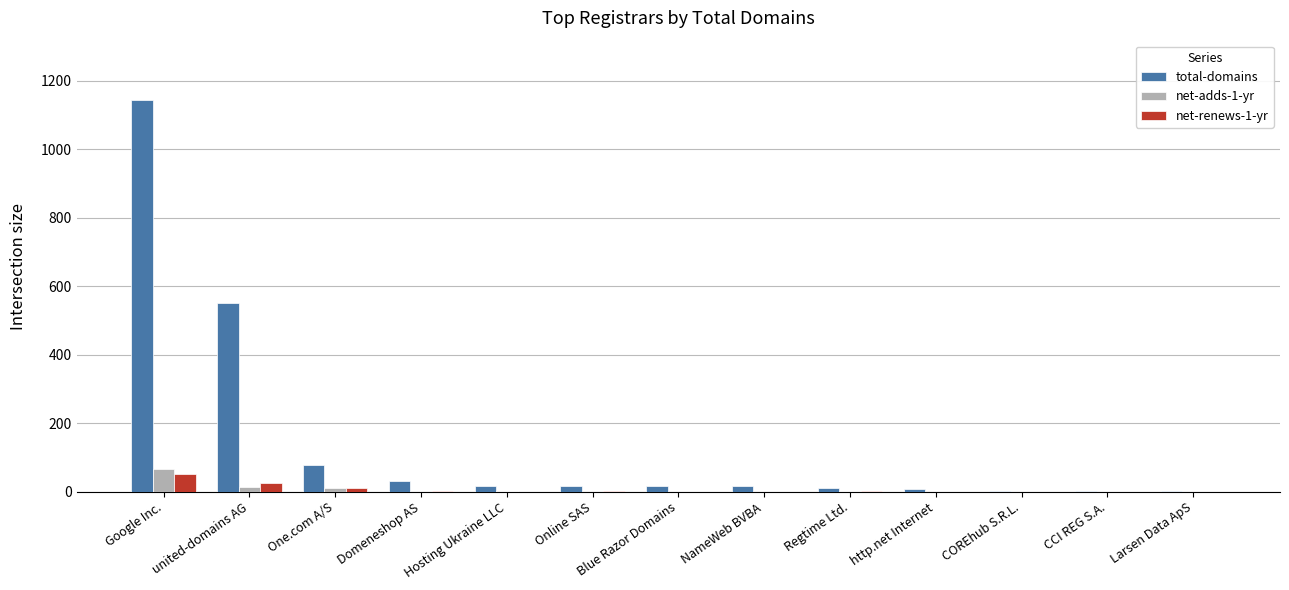

How many categories are shown in the chart?

13